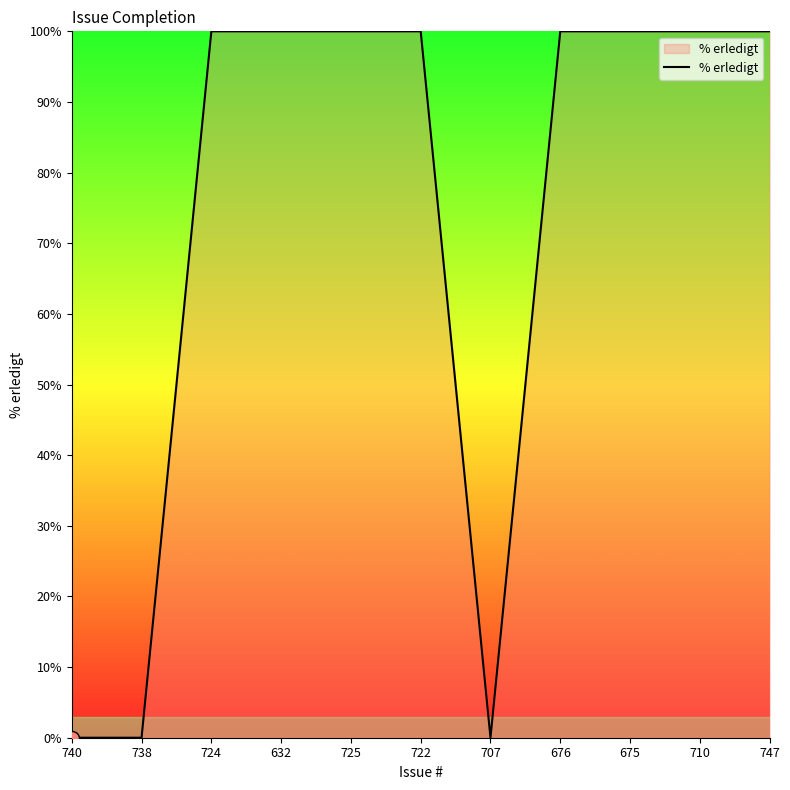

What is the difference between the values at 722 and 707?

100